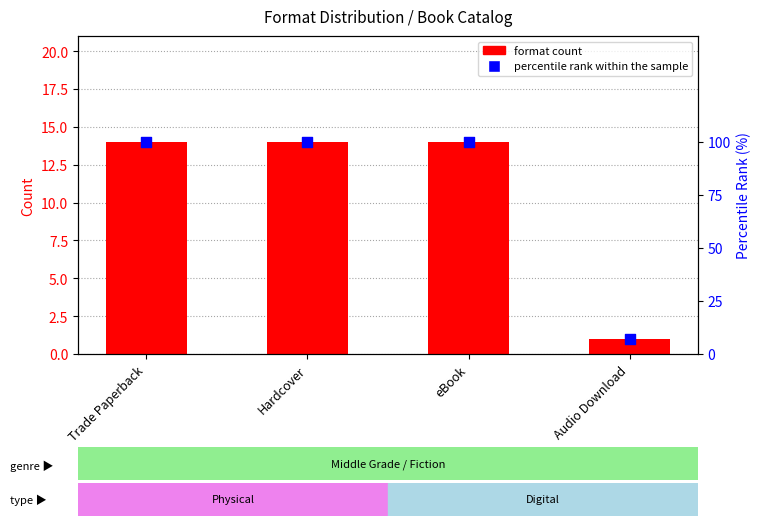

Which series has the largest Y range (max minus min)?

percentile rank within the sample